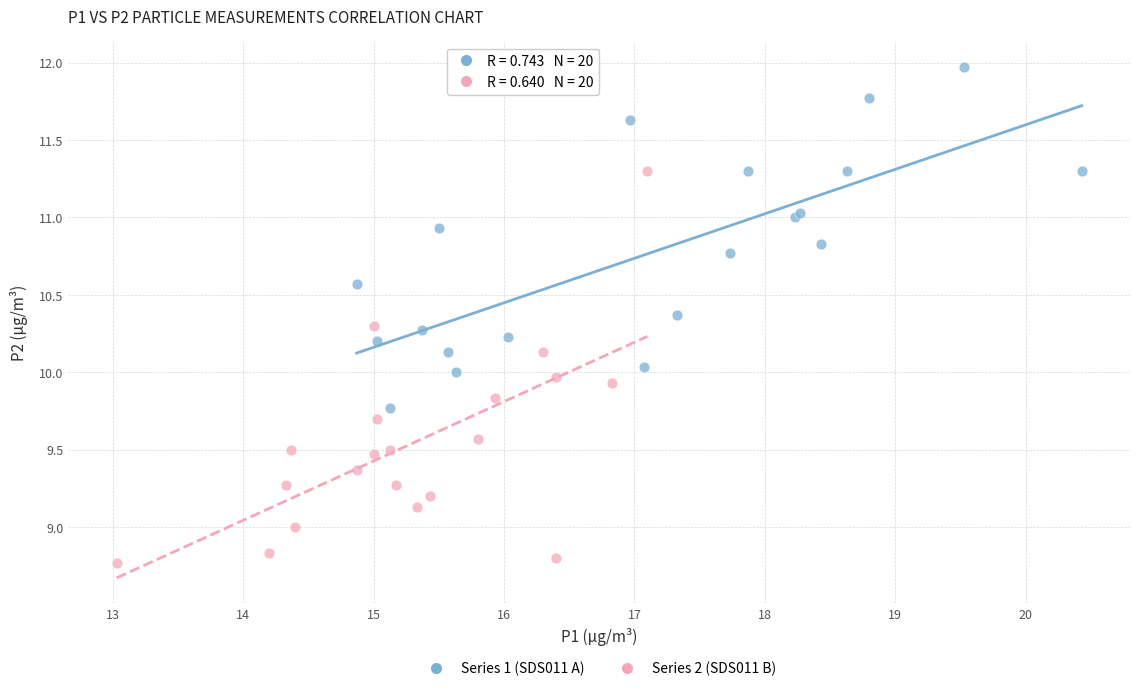

What are all the series names shown in the legend?

Series 1 (SDS011 A), Series 2 (SDS011 B)